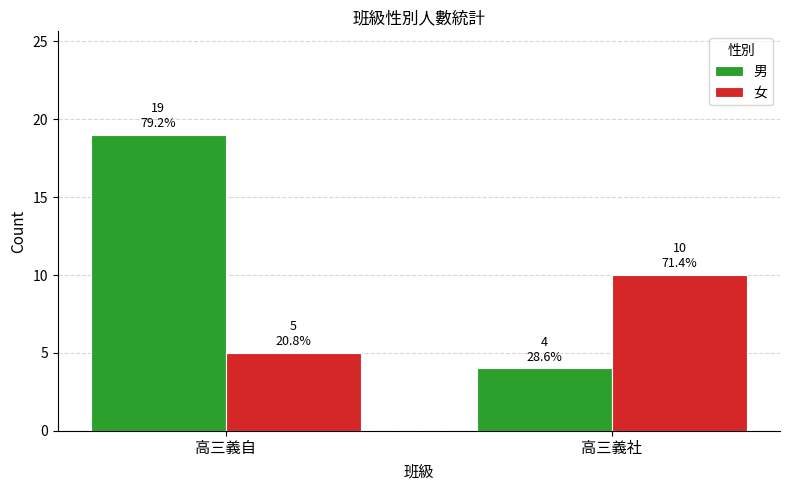

Reading left to right, transcribe all the data shown in this chart.

男: 高三義自=19	高三義社=4
女: 高三義自=5	高三義社=10